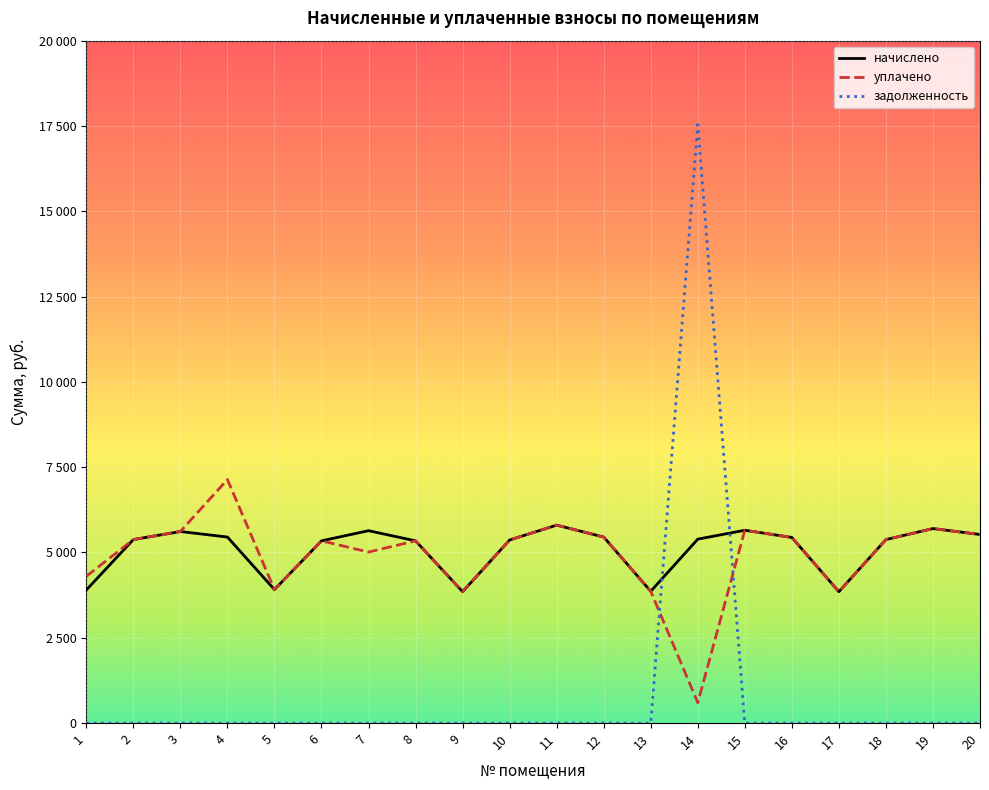

What are all the series names shown in the legend?

начислено, уплачено, задолженность